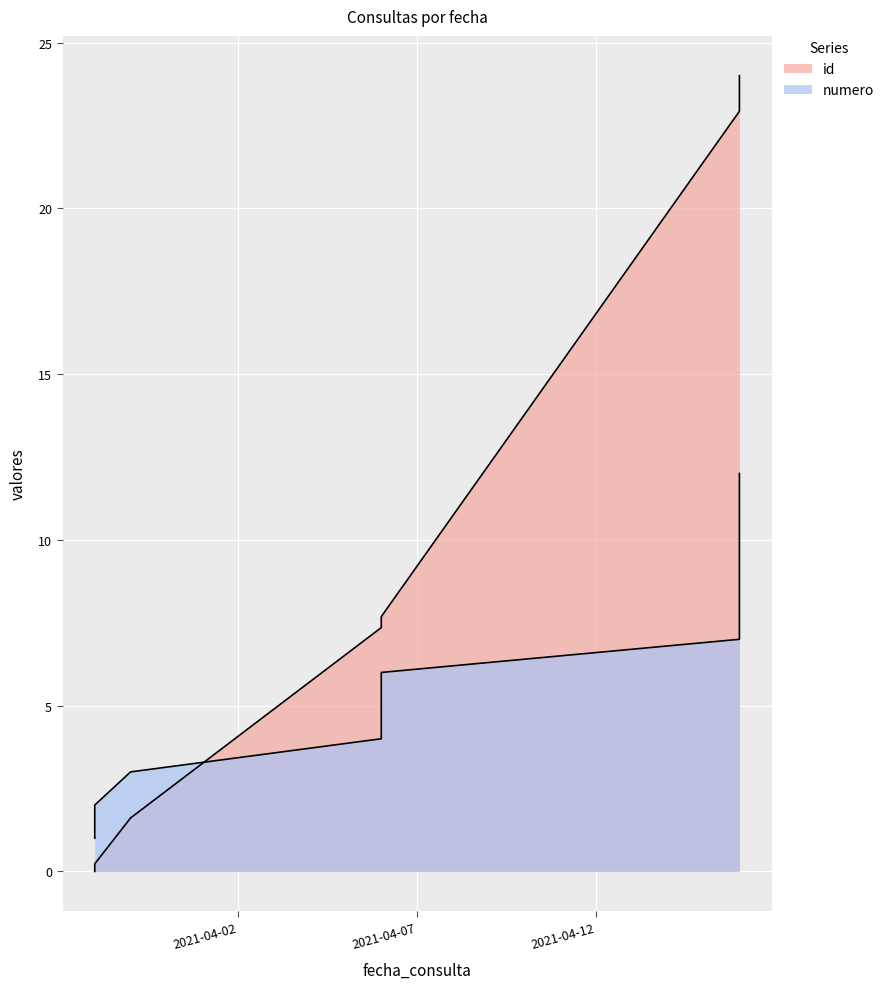

Is it true that id equals 7.8 at 2021-04-16?

False